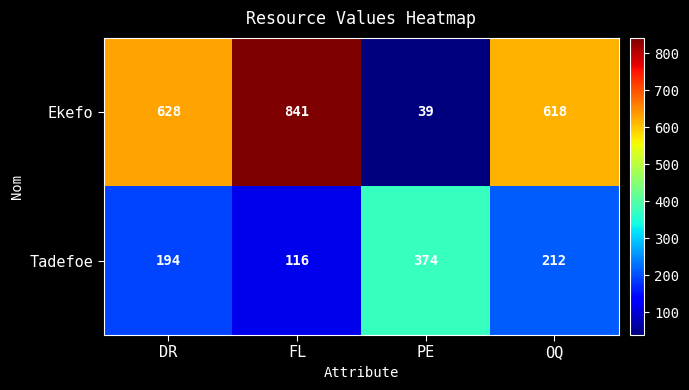

The Ekefo series shows 542 at FL. True or false?

False